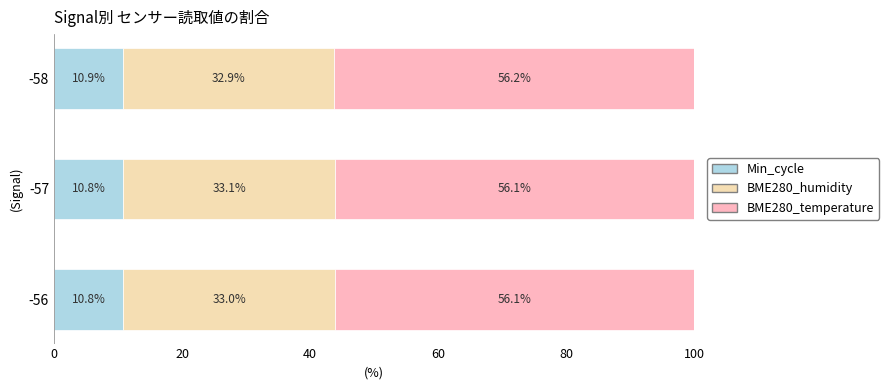

True or false: Min_cycle has a value of 5.9 at -57.

False